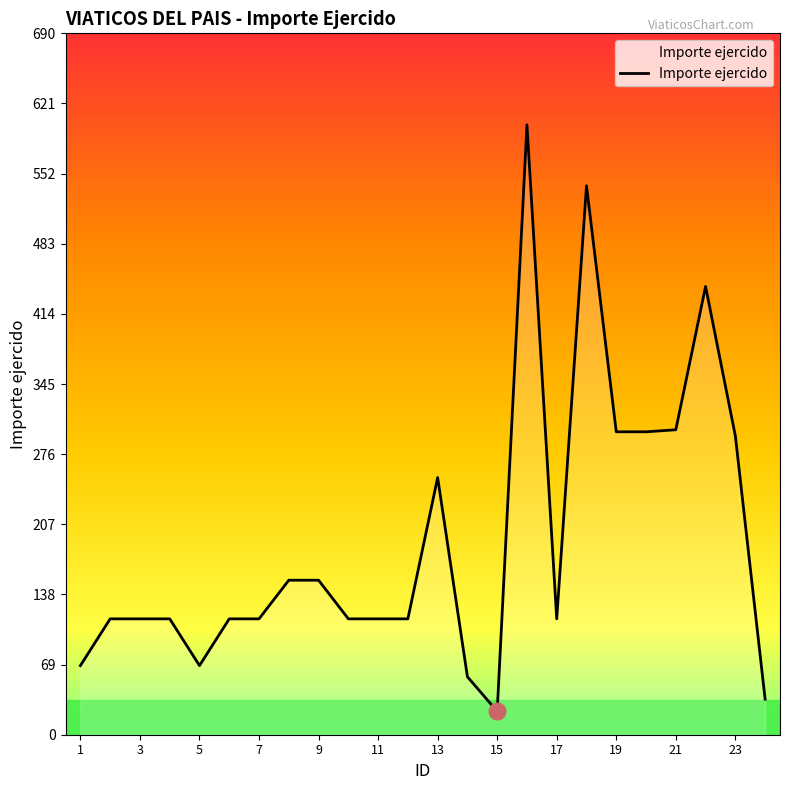

What is the sum of all values?

4605